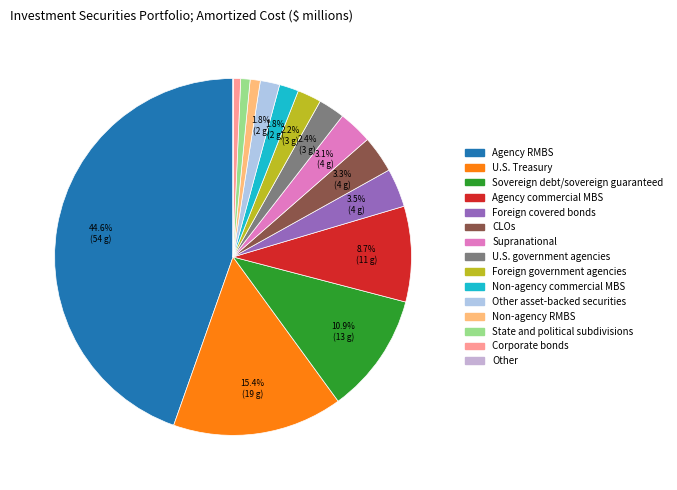

How many slices are in this pie chart?

15